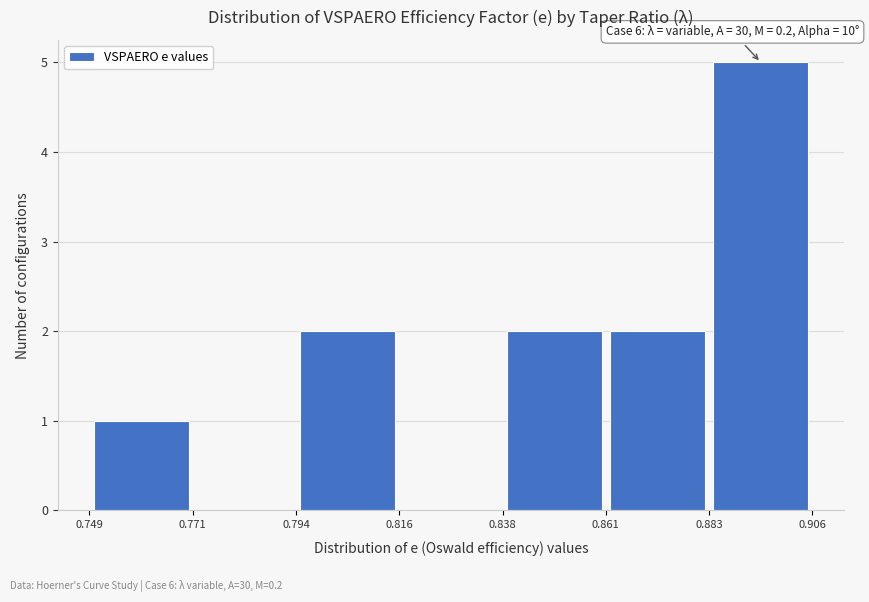

Over which range of the x-axis is the bar tallest?

0.883 to 0.906